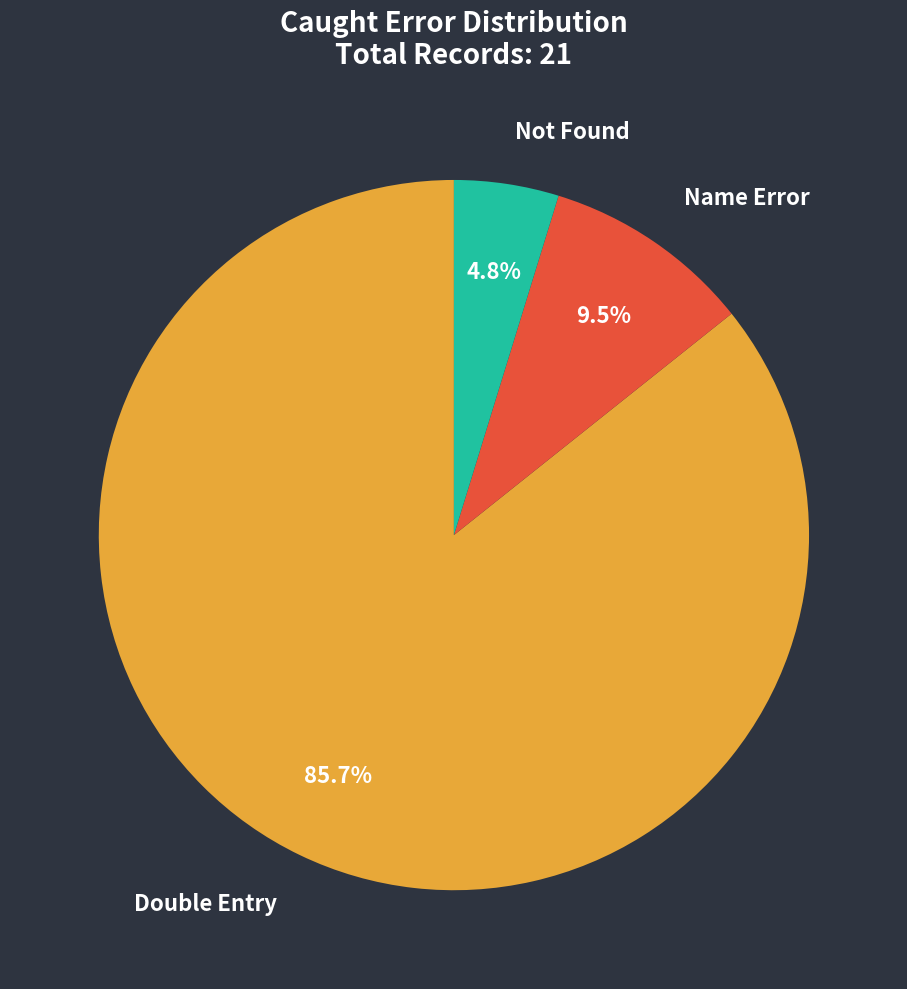

Is there any slice that represents more than half of the pie?

Yes